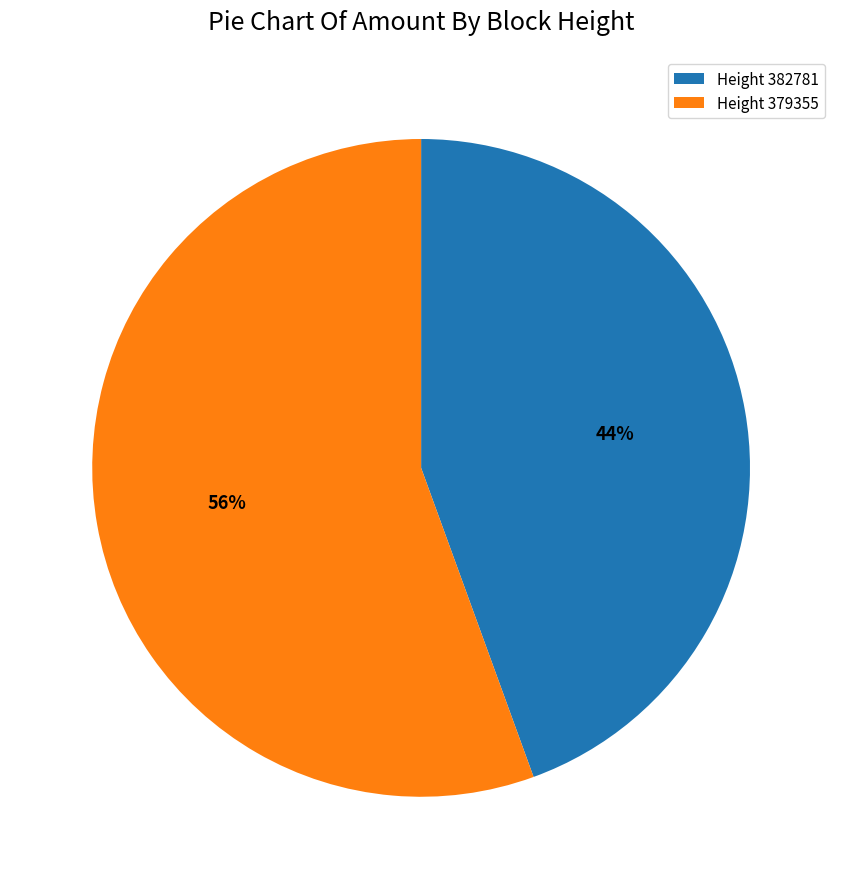

To the nearest percent, what is the combined percentage of Height 382781 and Height 379355?

100%